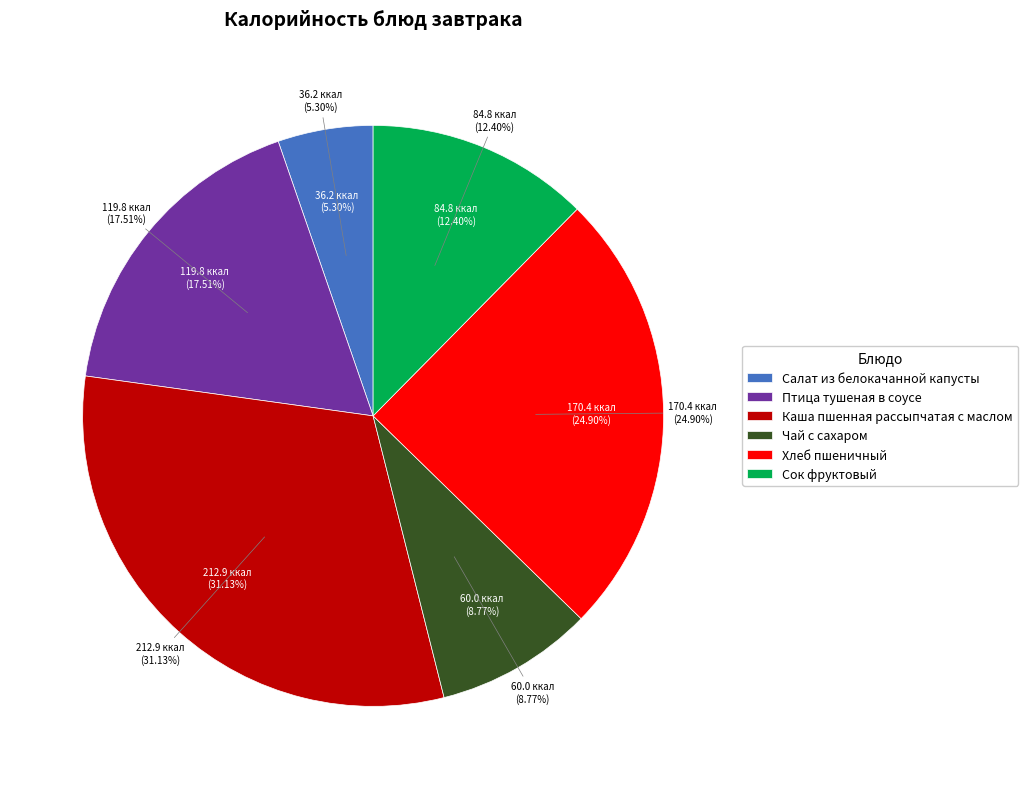

Is there any slice that represents more than half of the pie?

No